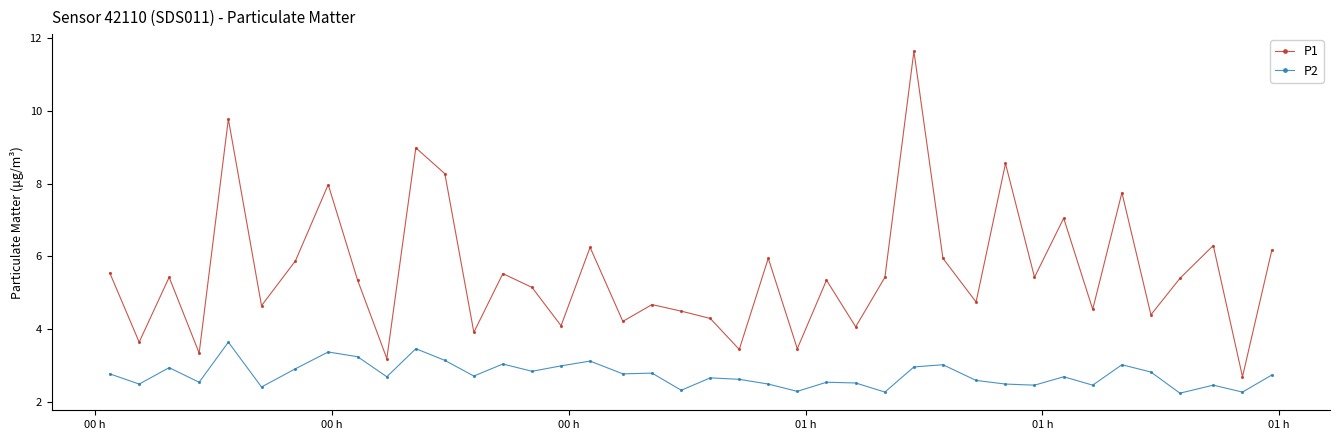

Which series has the largest total across all categories?

P1